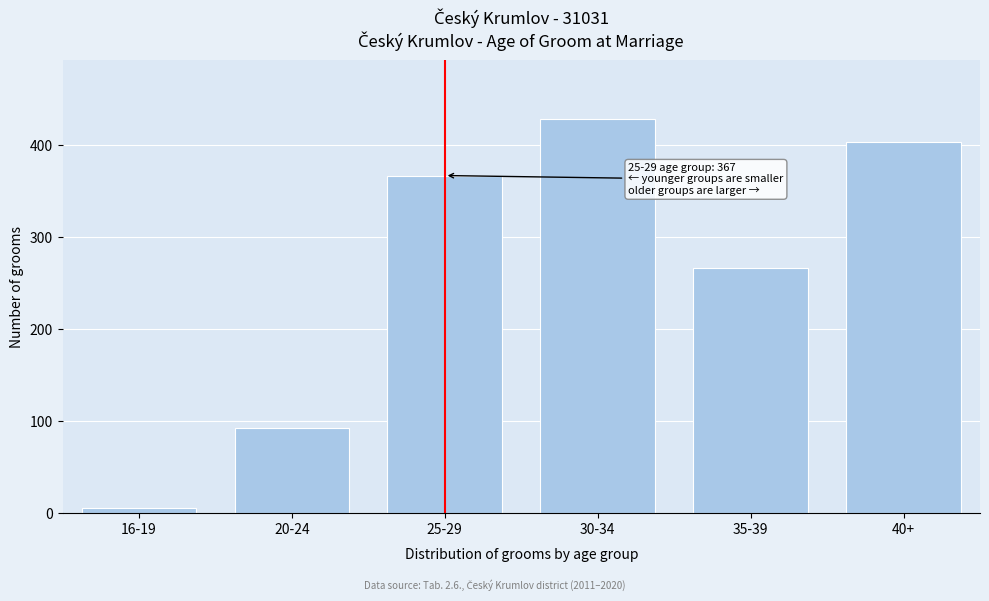

Reading left to right, extract all data points from this chart.

6	92	367	428	267	403